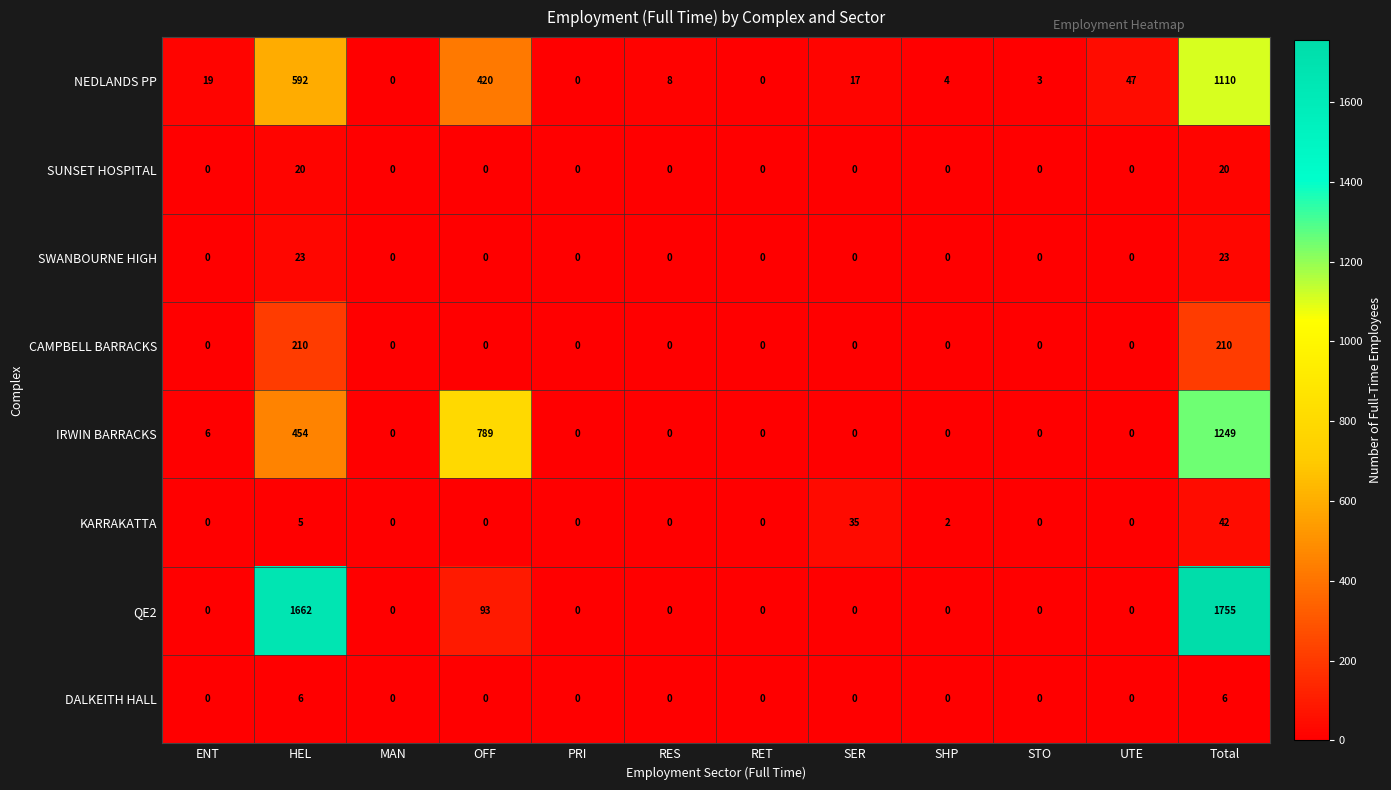

Which label corresponds to the largest value in the chart?

Total